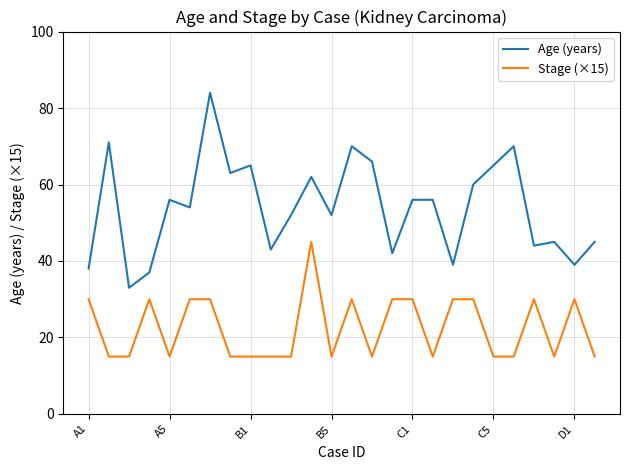

What is the difference between the maximum and minimum values in the Age (years) series?

51